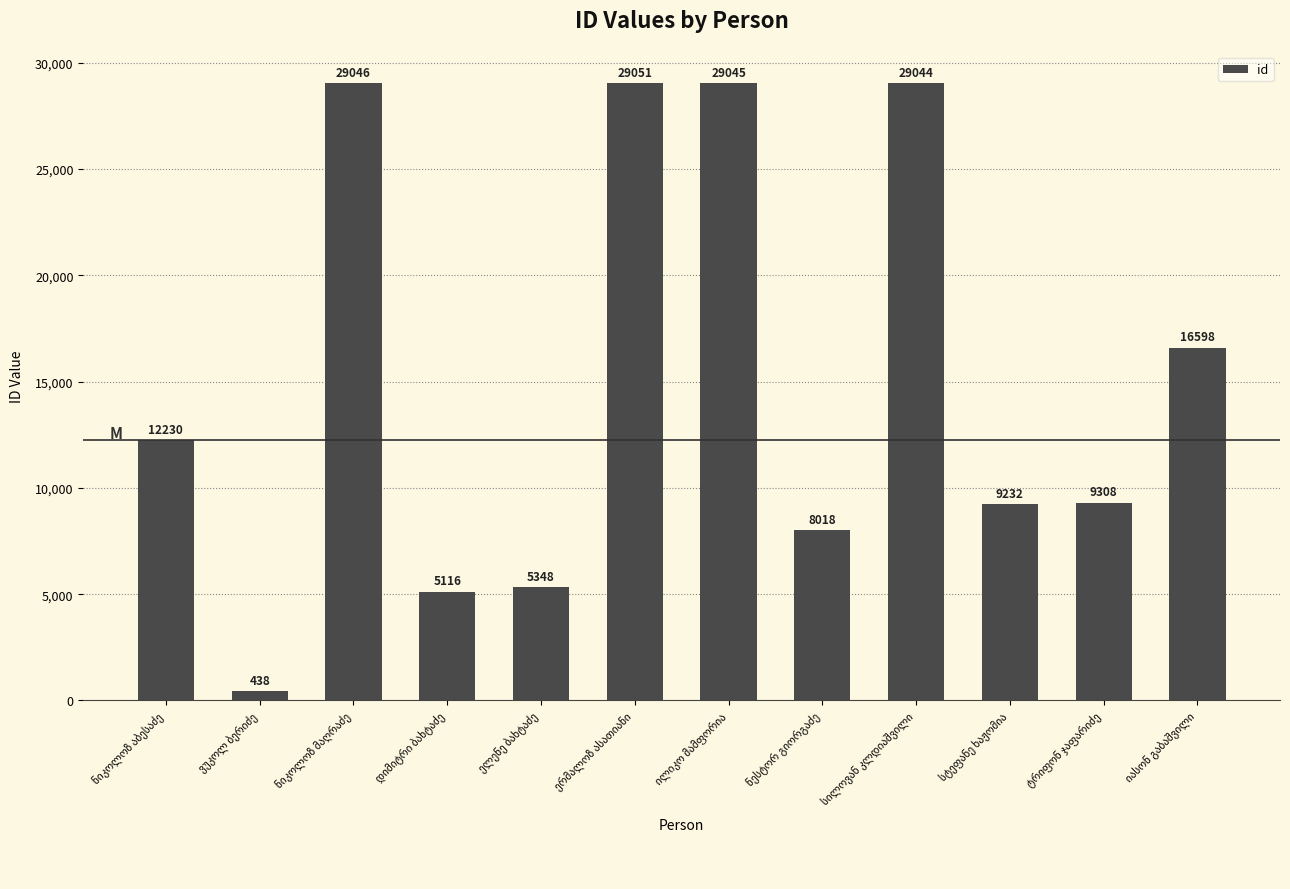

What is the minimum value shown in the chart?

438